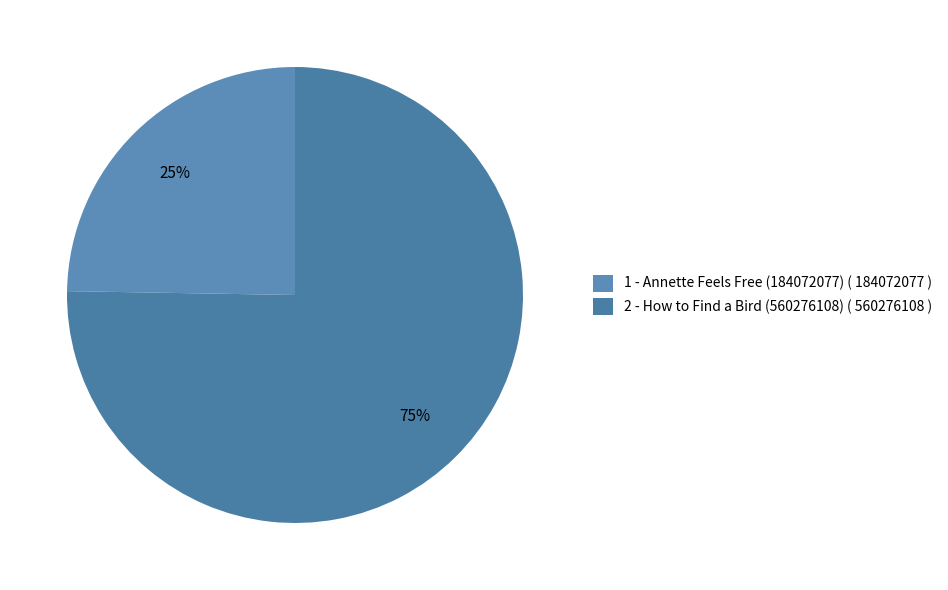

Between 1 - Annette Feels Free (184072077) and 2 - How to Find a Bird (560276108), which is larger?

2 - How to Find a Bird (560276108)